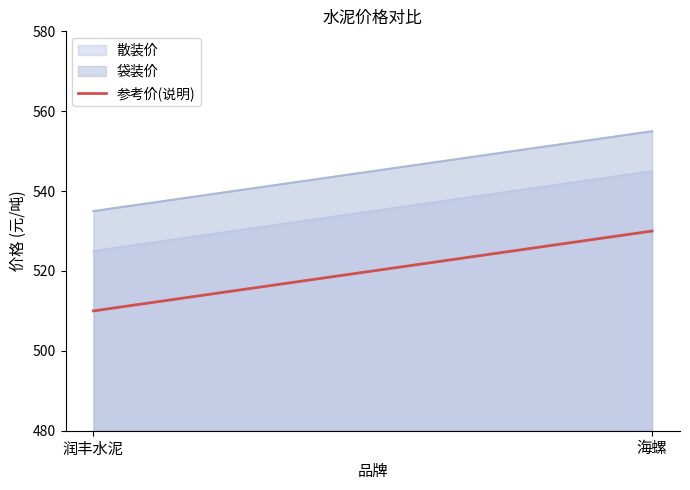

What is the label of the 2nd point from the right?

润丰水泥